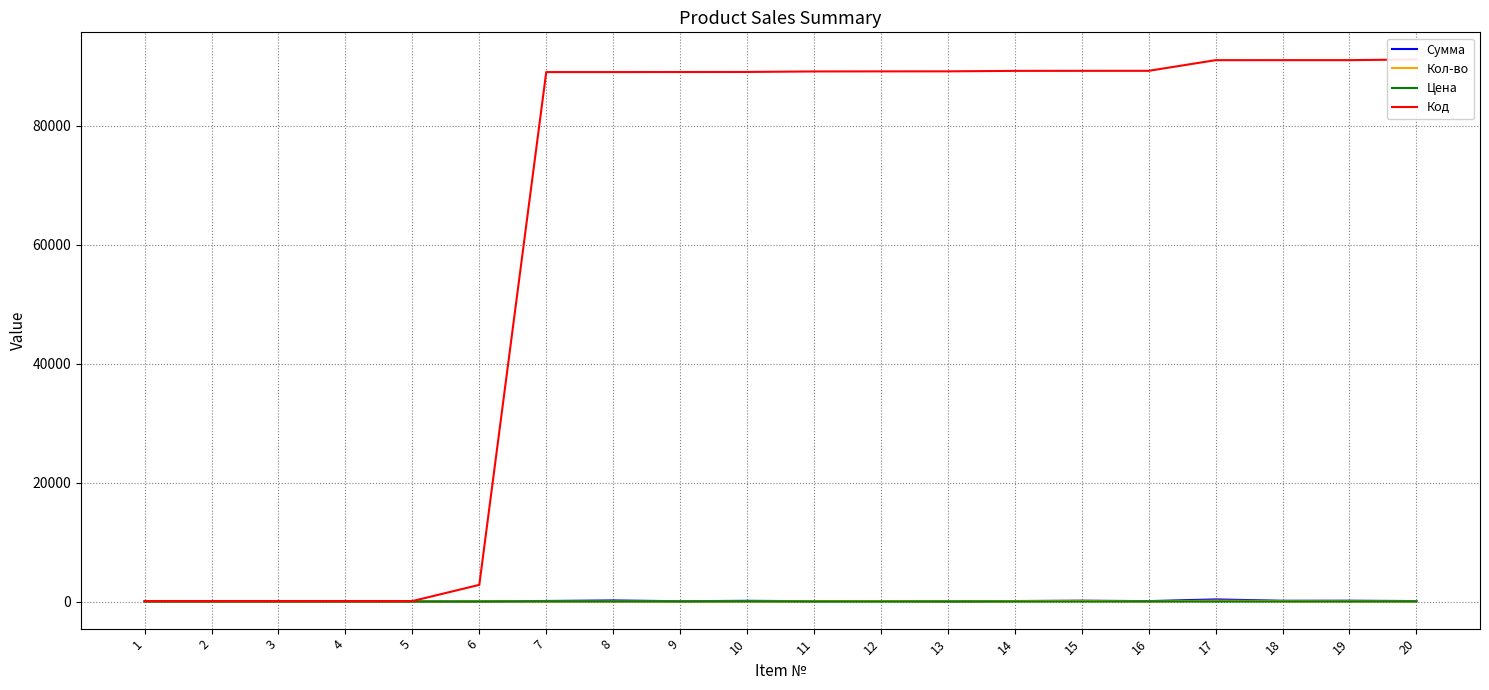

Read the Кол-во value at 9.

7.4